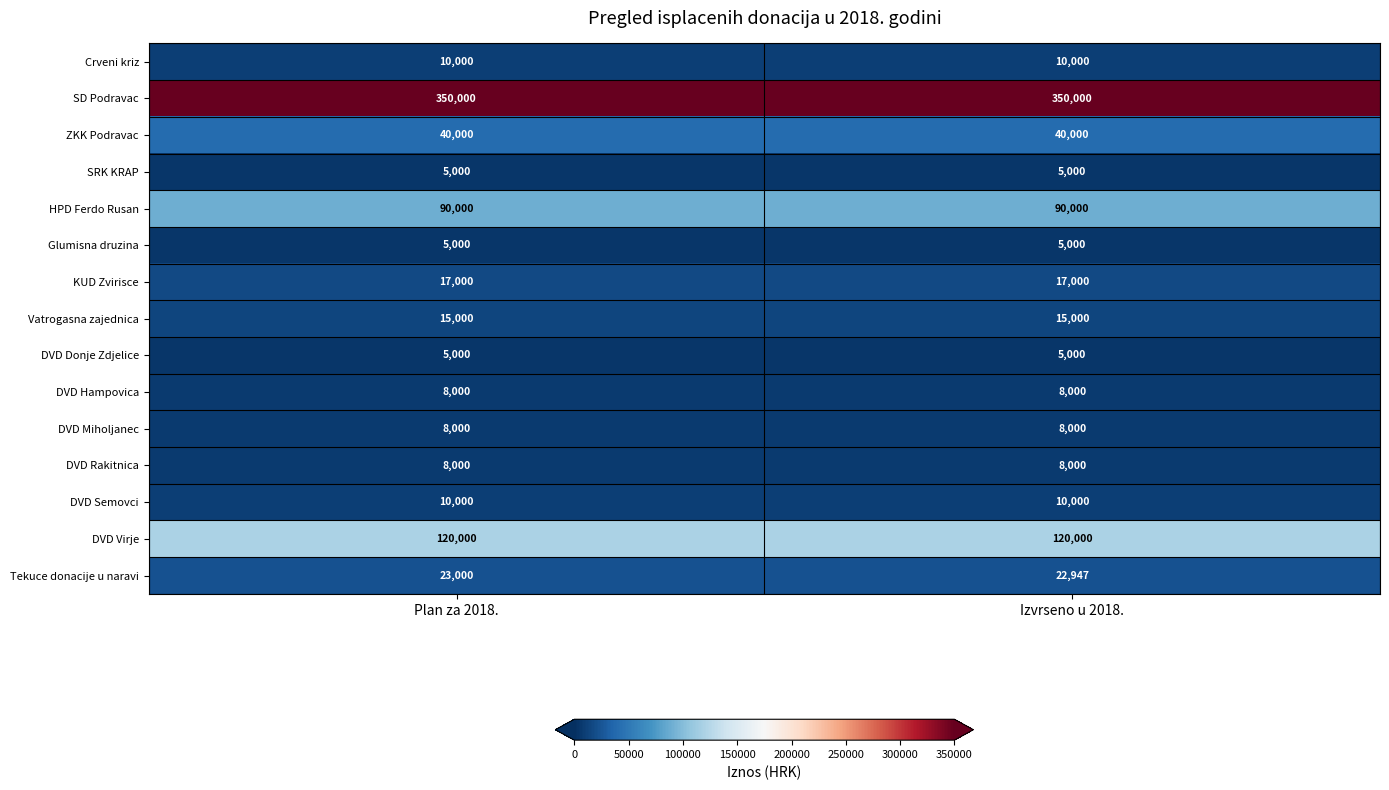

Rank the categories by Tekuce donacije u naravi value from lowest to highest.

Izvrseno u 2018., Plan za 2018.